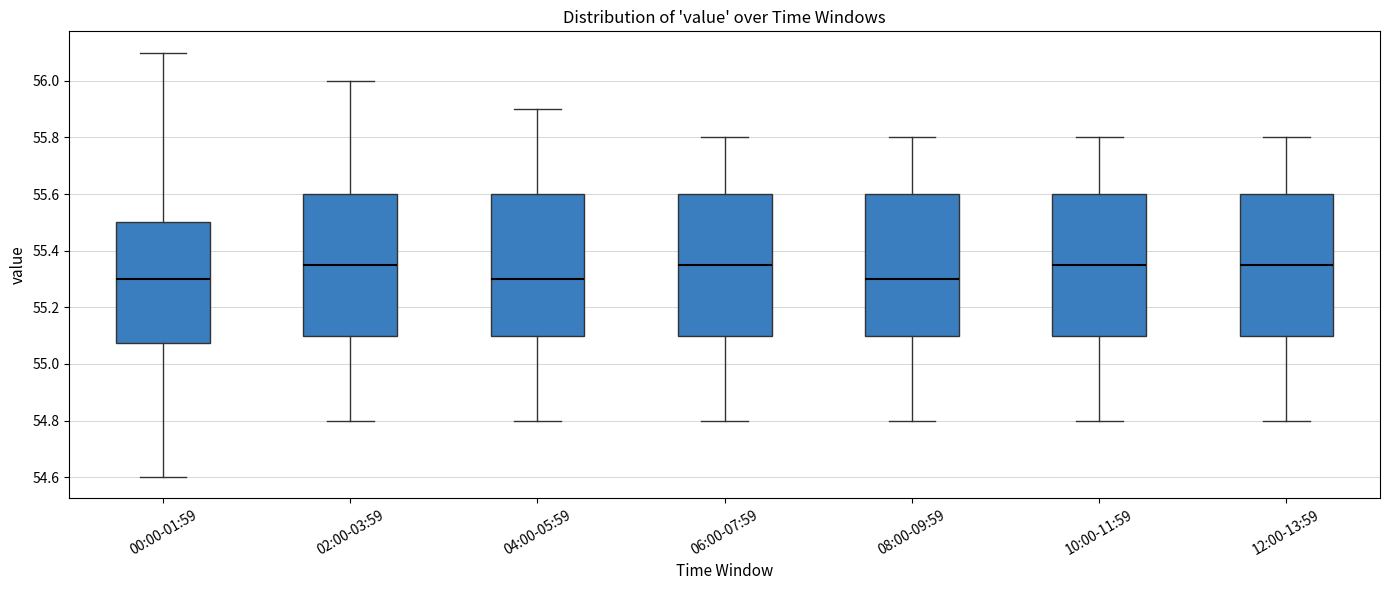

Where is the lower edge of the box for 12:00-13:59 on the y-axis? The values are not printed on the chart, so give them approximately, as read against the axis.

55.10